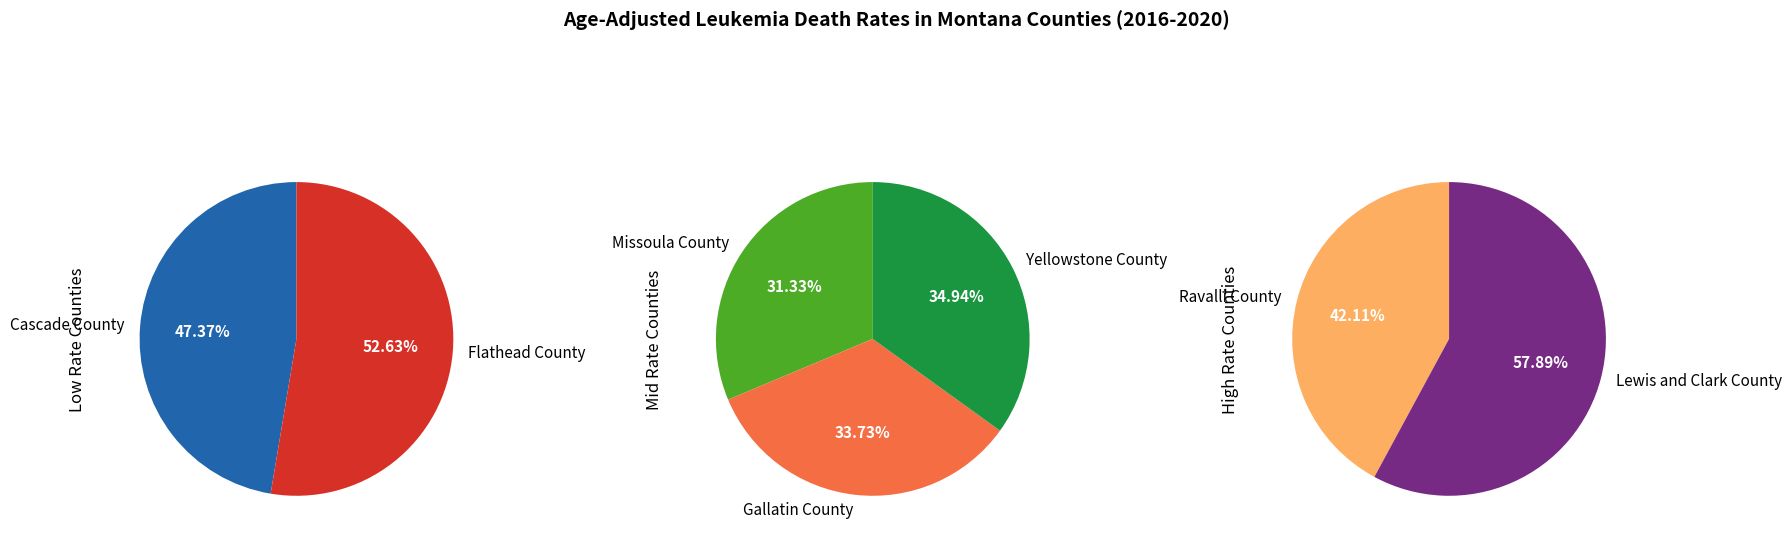

What is the smallest slice in the pie chart?

Cascade County